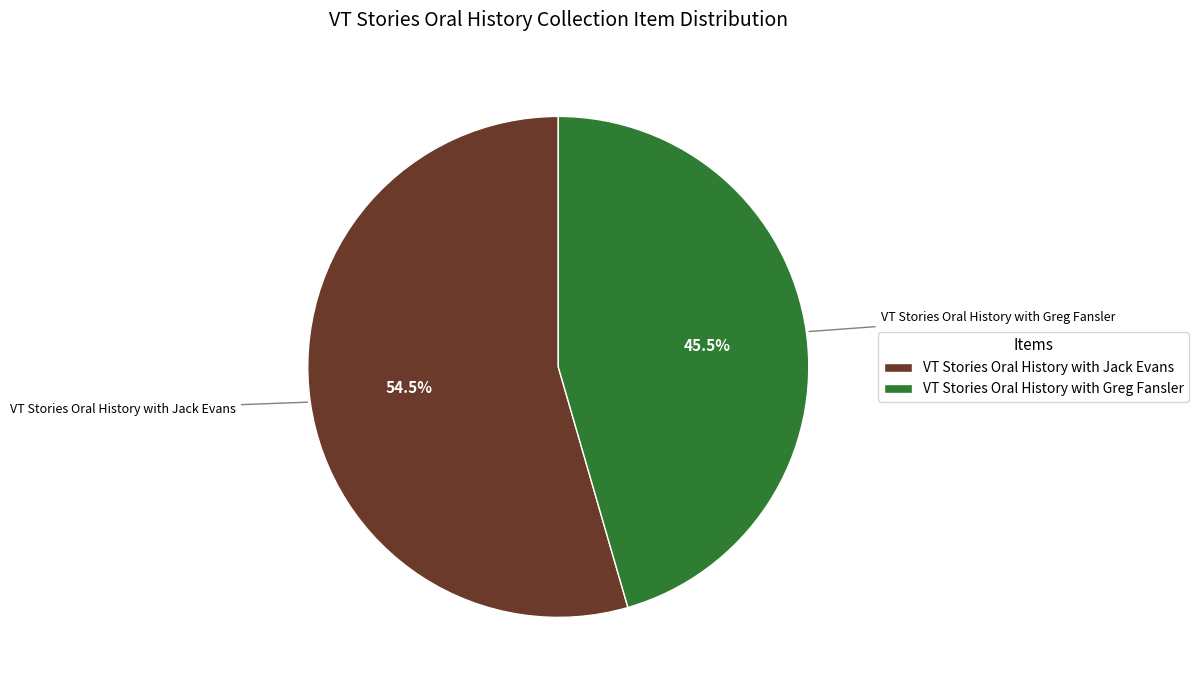

Which category accounts for the majority?

VT Stories Oral History with Jack Evans